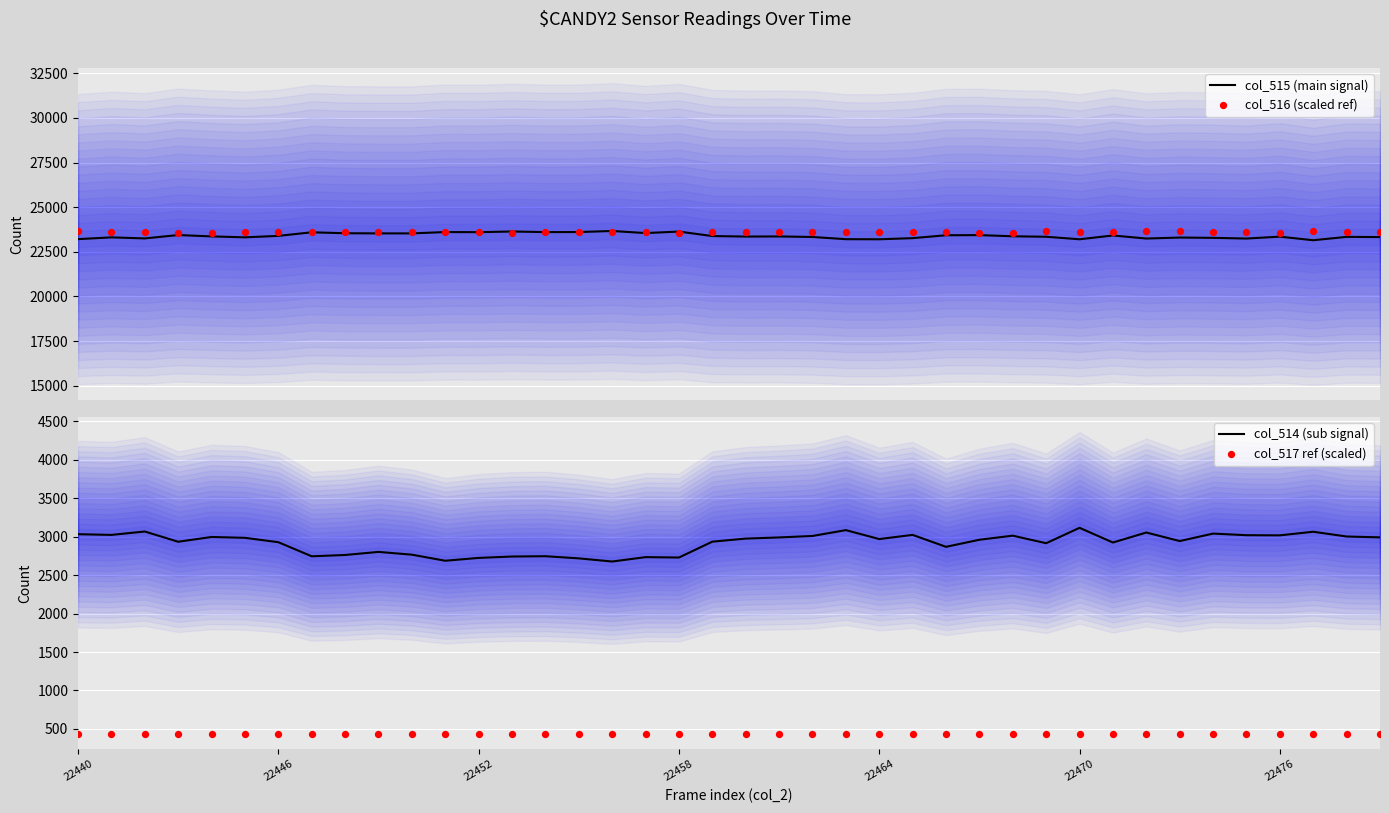

What are all the series names shown in the legend?

col_515 (main signal), col_516 (scaled ref), col_514 (sub signal), col_517 ref (scaled)